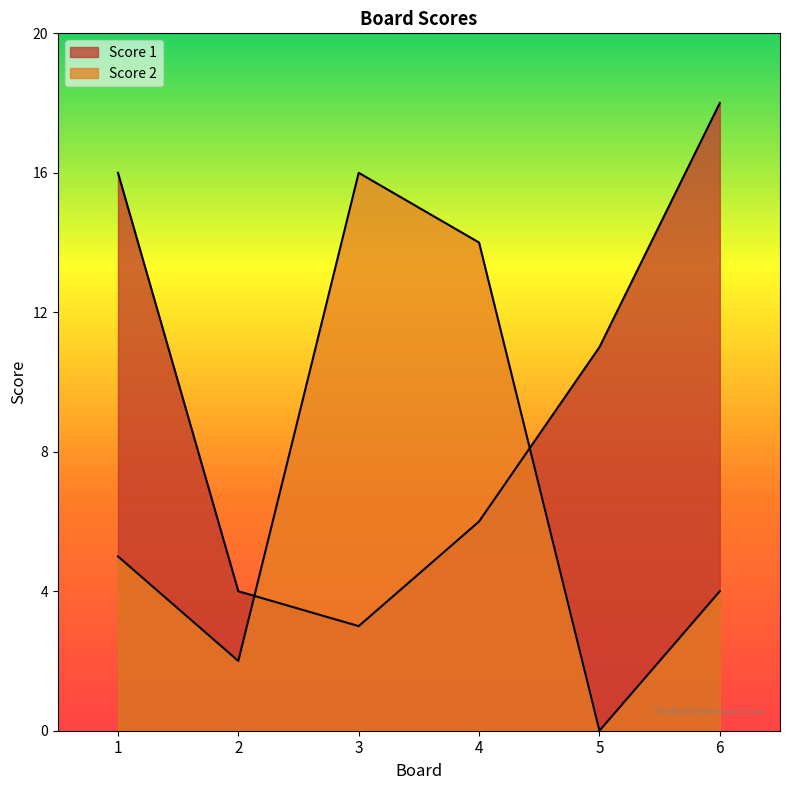

Which series has the widest spread of values?

Score 2